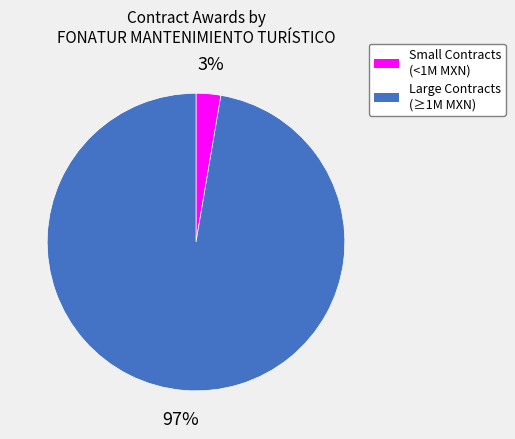

Rank the categories by value from lowest to highest.

Small Contracts (<1M MXN), Large Contracts (≥1M MXN)